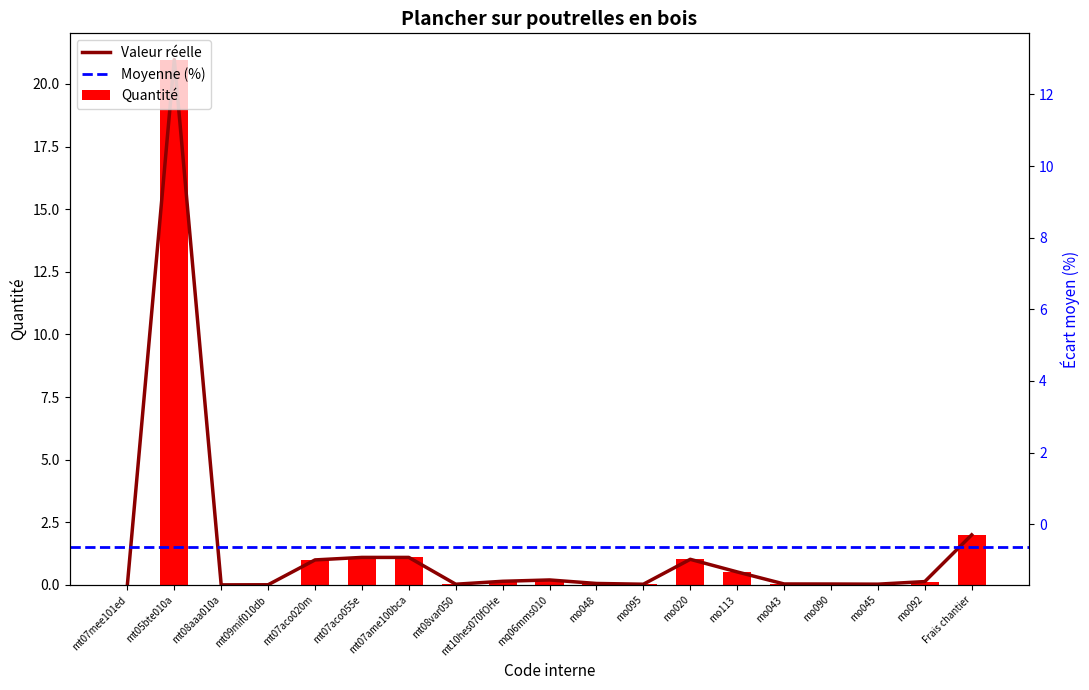

Are the bars grouped side by side (vs. stacked)?

No